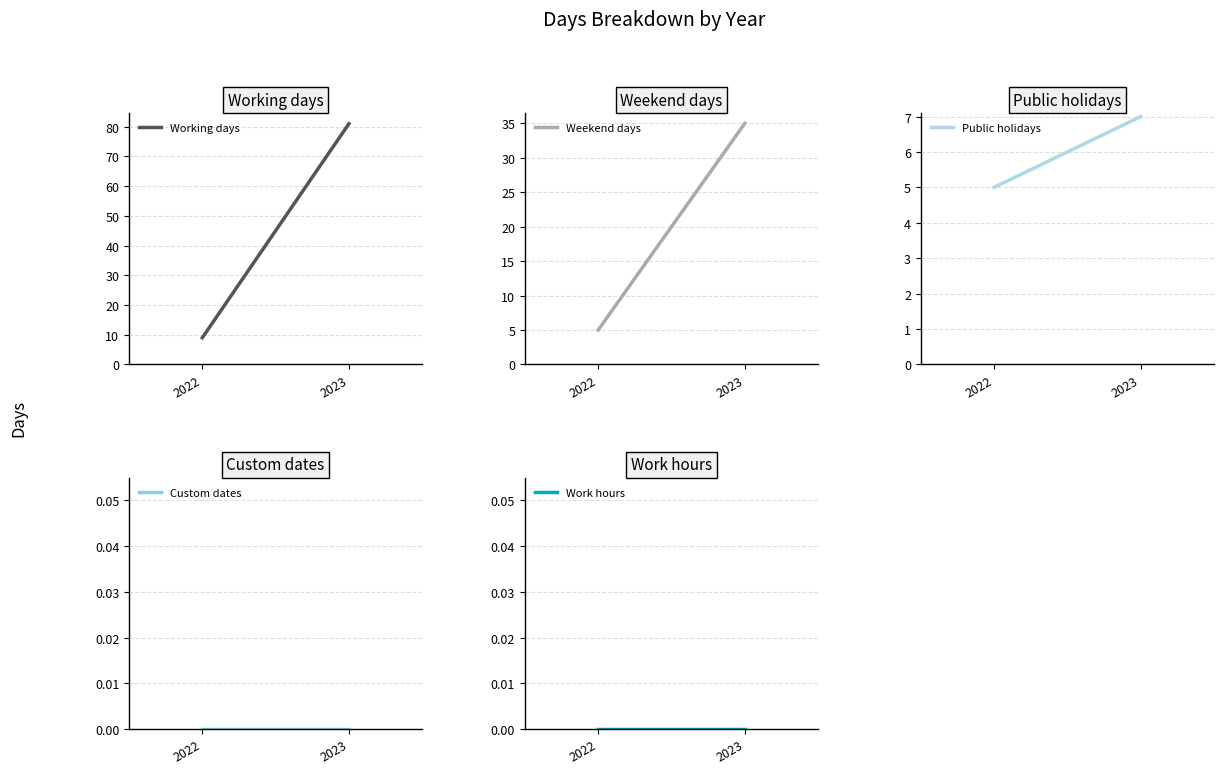

What are all the series names shown in the legend?

Working days, Weekend days, Public holidays, Custom dates, Work hours